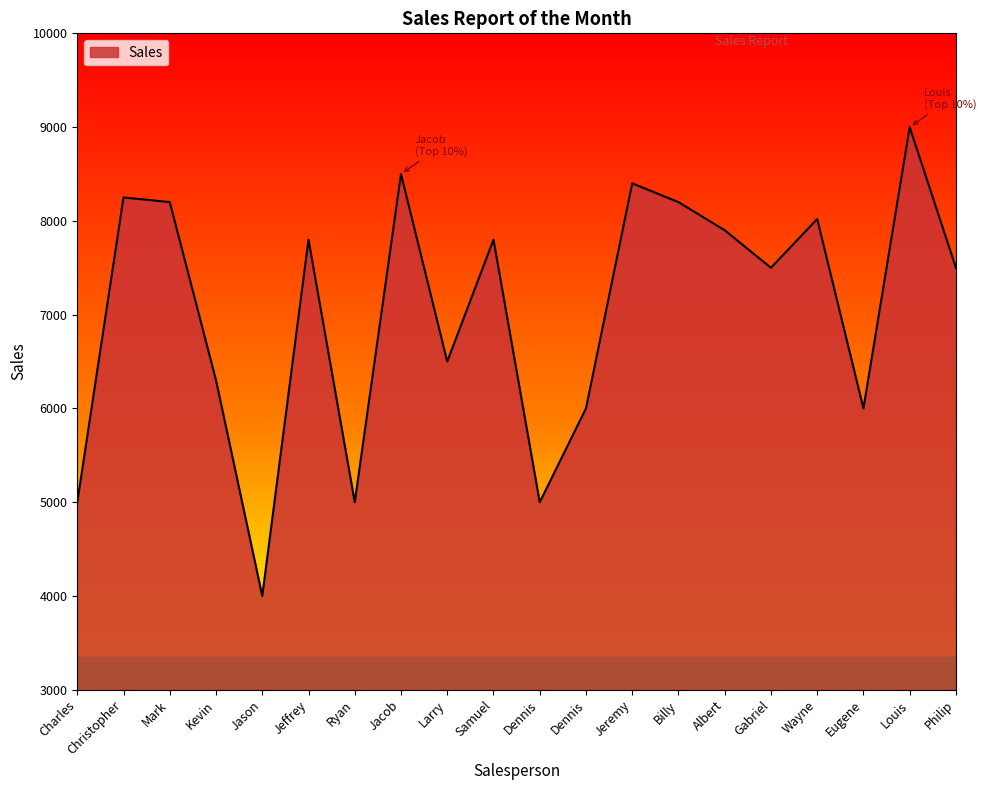

What is the value of the 17th point from the left?

8020